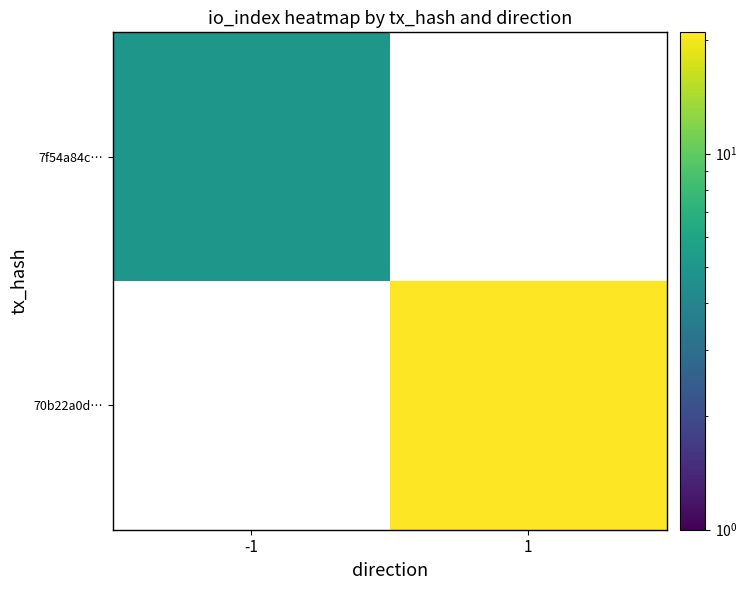

At how many categories does at least one series exceed 9?

1